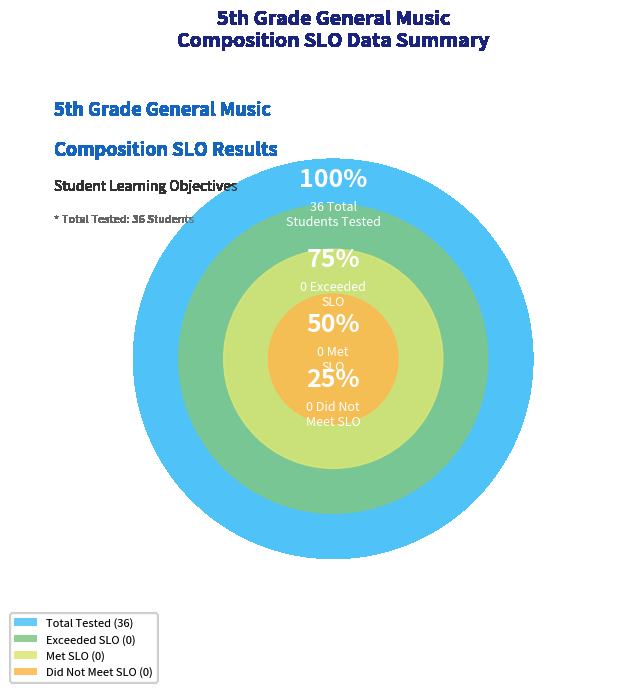

How many segments does this pie chart have?

4